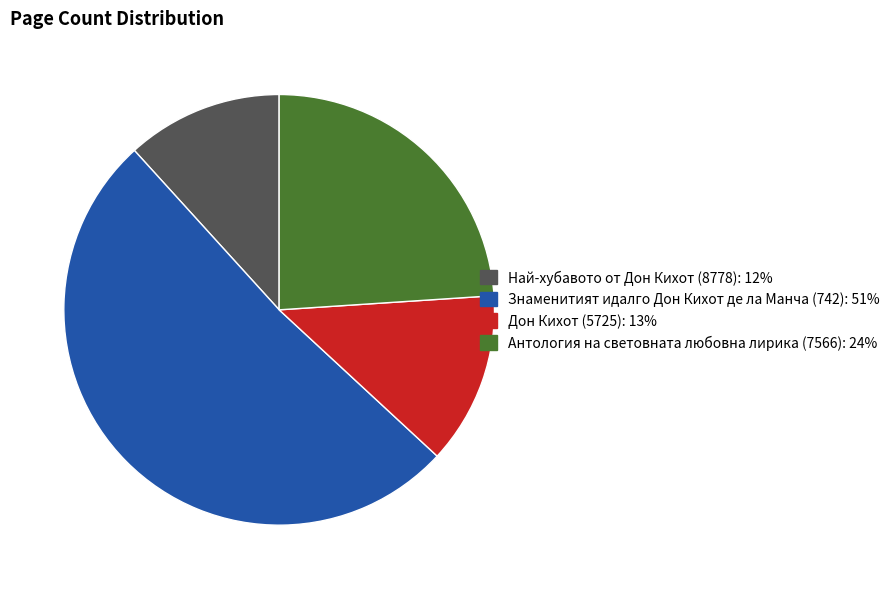

Which slice is the largest?

Знаменитият идалго Дон Кихот де ла Манча (742)